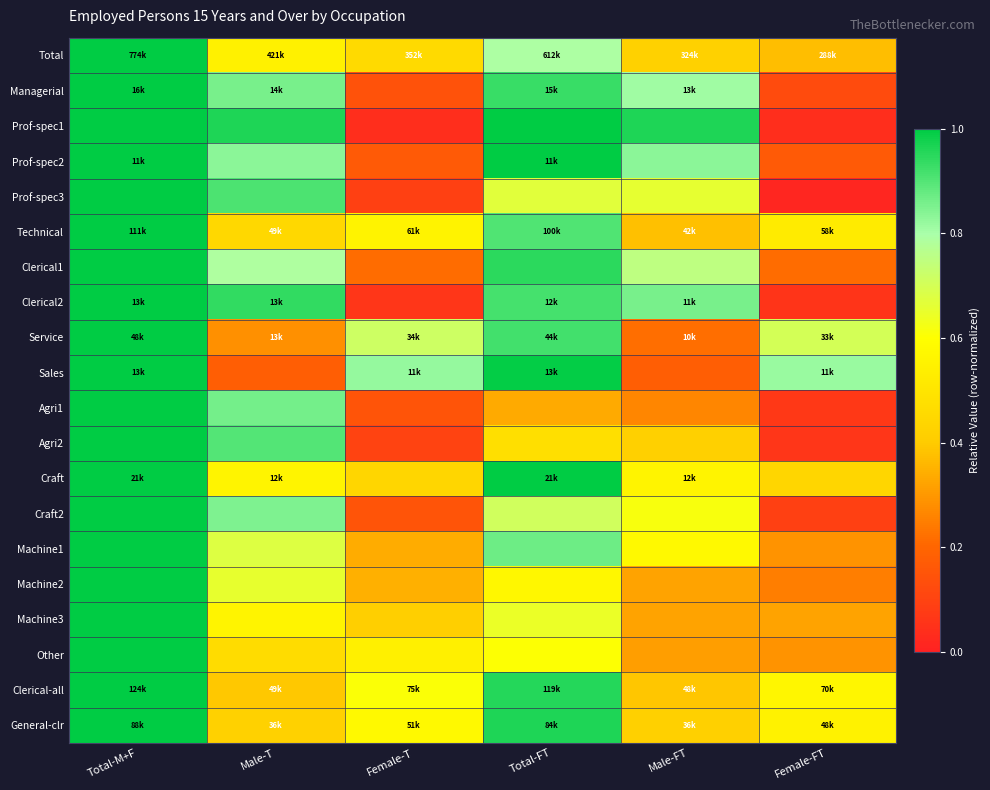

Which category has the highest value across all series?

Total-M+F